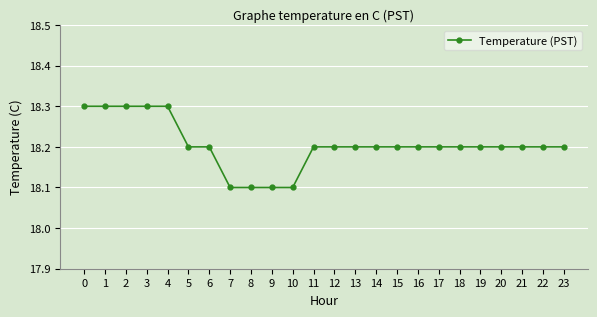

Reading left to right, transcribe all the data shown in this chart.

18.3	18.3	18.3	18.3	18.3	18.2	18.2	18.1	18.1	18.1	18.1	18.2	18.2	18.2	18.2	18.2	18.2	18.2	18.2	18.2	18.2	18.2	18.2	18.2